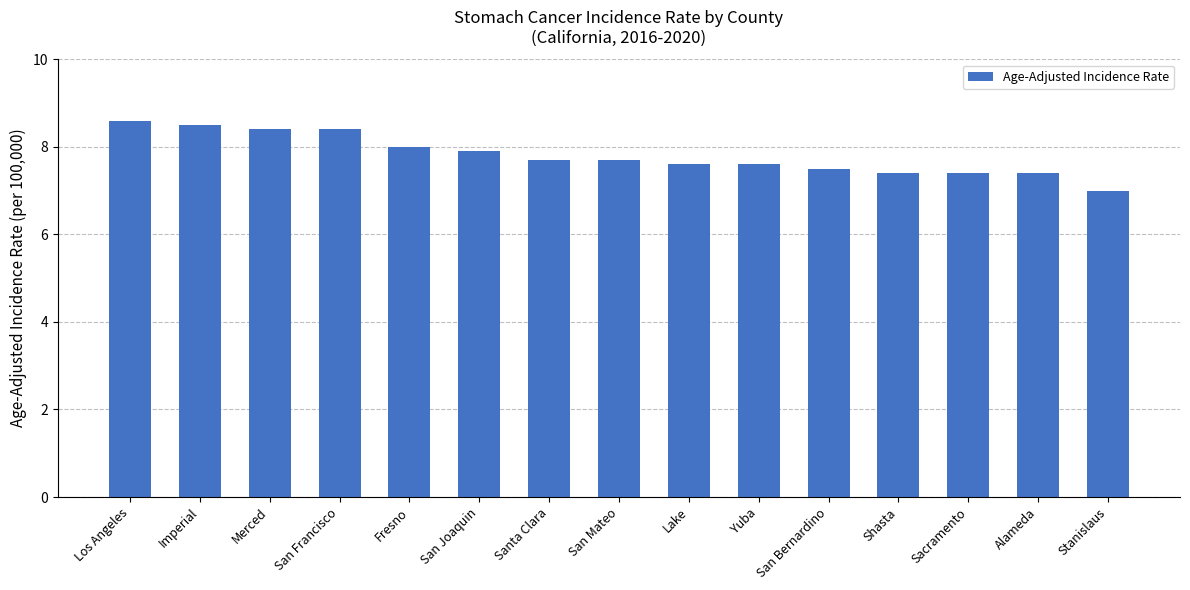

What is the average value?

7.8